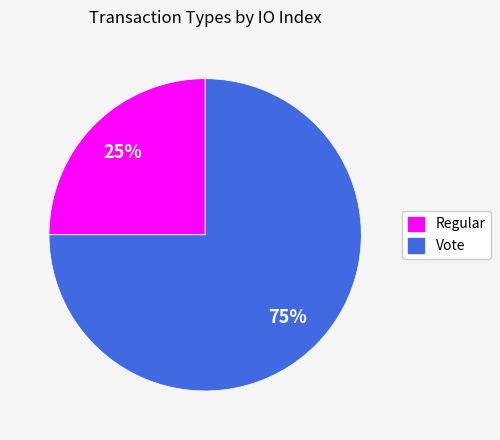

To the nearest percent, what is the difference between the largest and smallest slice percentages?

50%